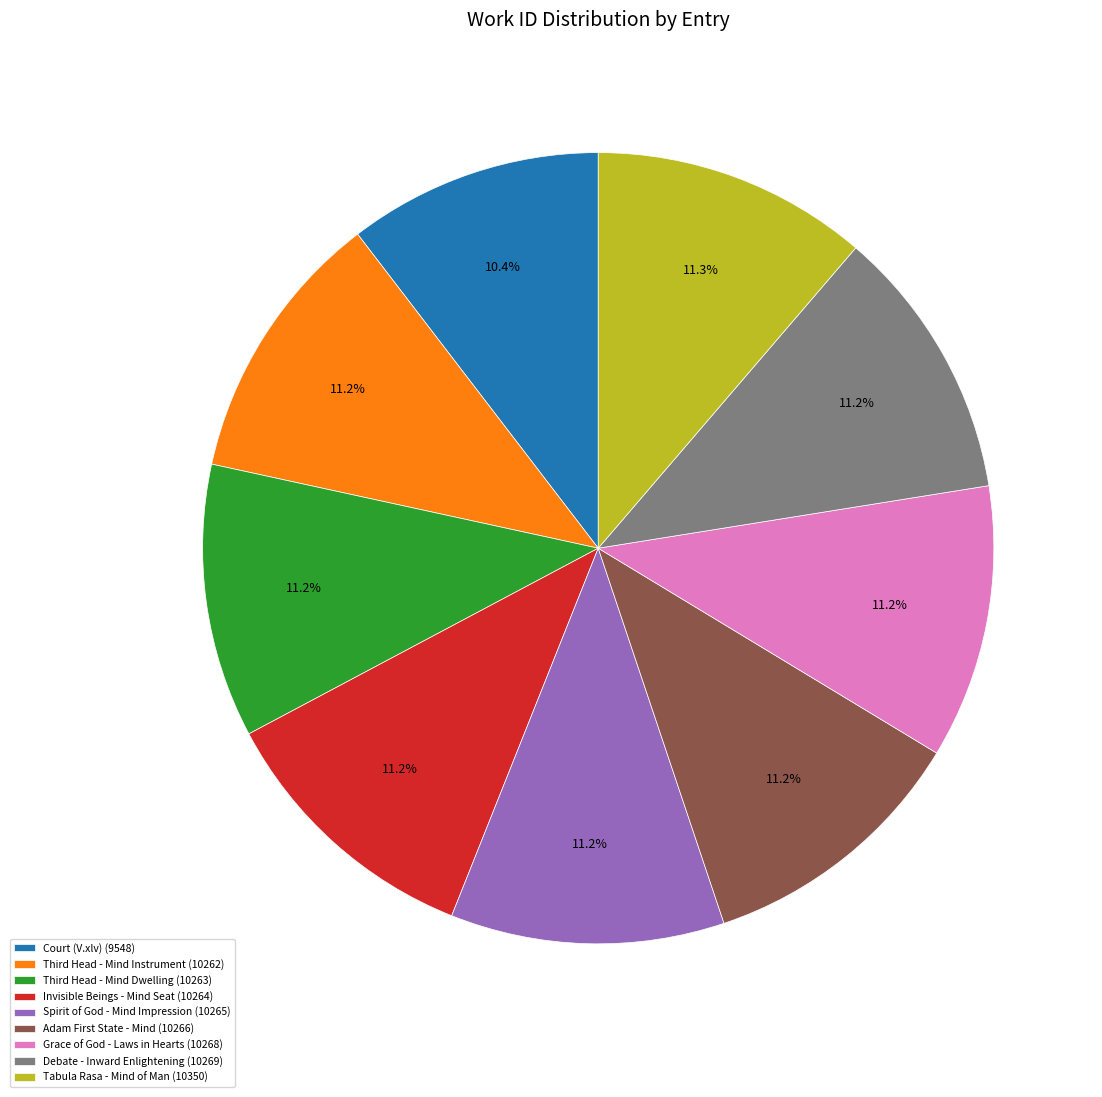

Is there a majority slice in this chart?

No